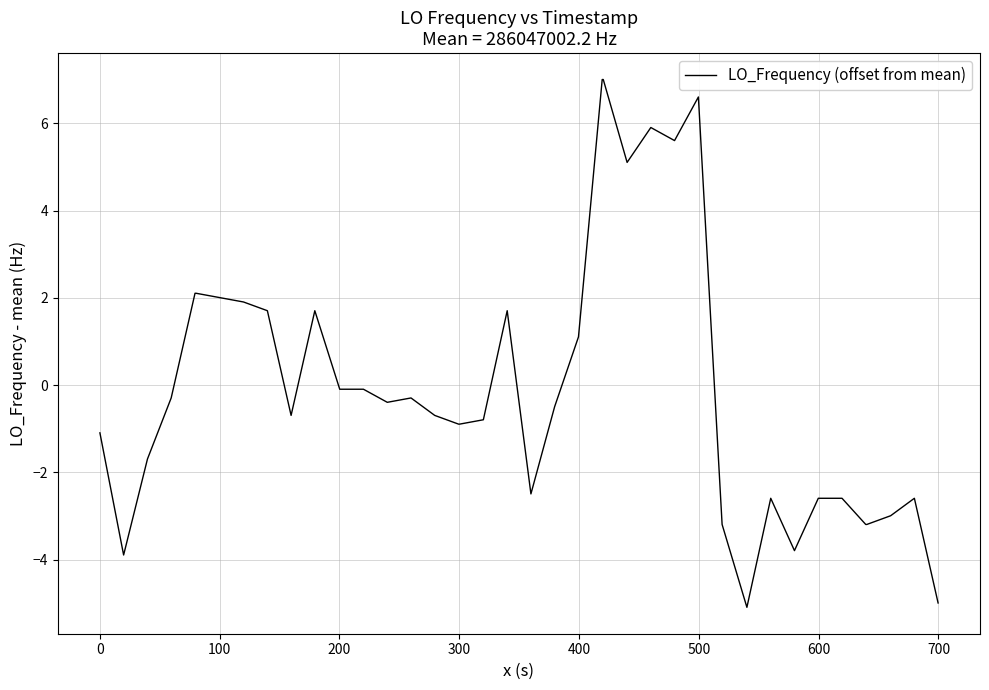

What is the smallest value displayed?

-5.1